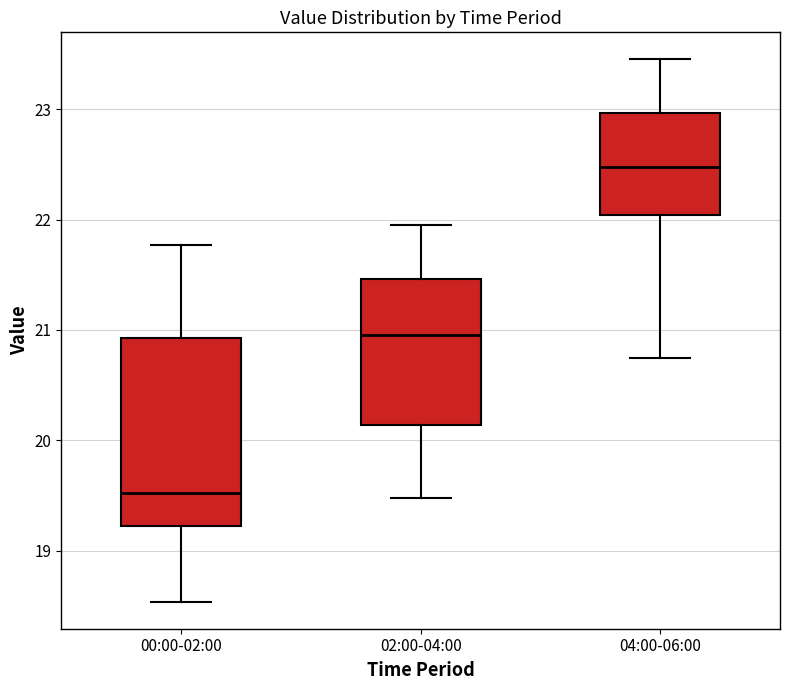

Reading left to right, transcribe this box plot: for each box, give where its median line is, the range the box spans, and where its two whiskers end, as read against the y-axis. The values are not printed on the chart, so give them approximately, as read against the axis.

00:00-02:00: median 19.5, box 19.2 to 20.9, whiskers 18.5 to 21.8
02:00-04:00: median 21.0, box 20.1 to 21.5, whiskers 19.5 to 22.0
04:00-06:00: median 22.5, box 22.0 to 23.0, whiskers 20.8 to 23.5